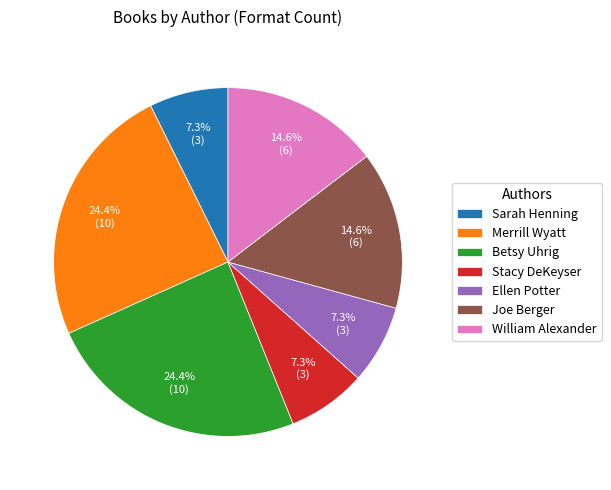

Count the number of slices in the pie.

7